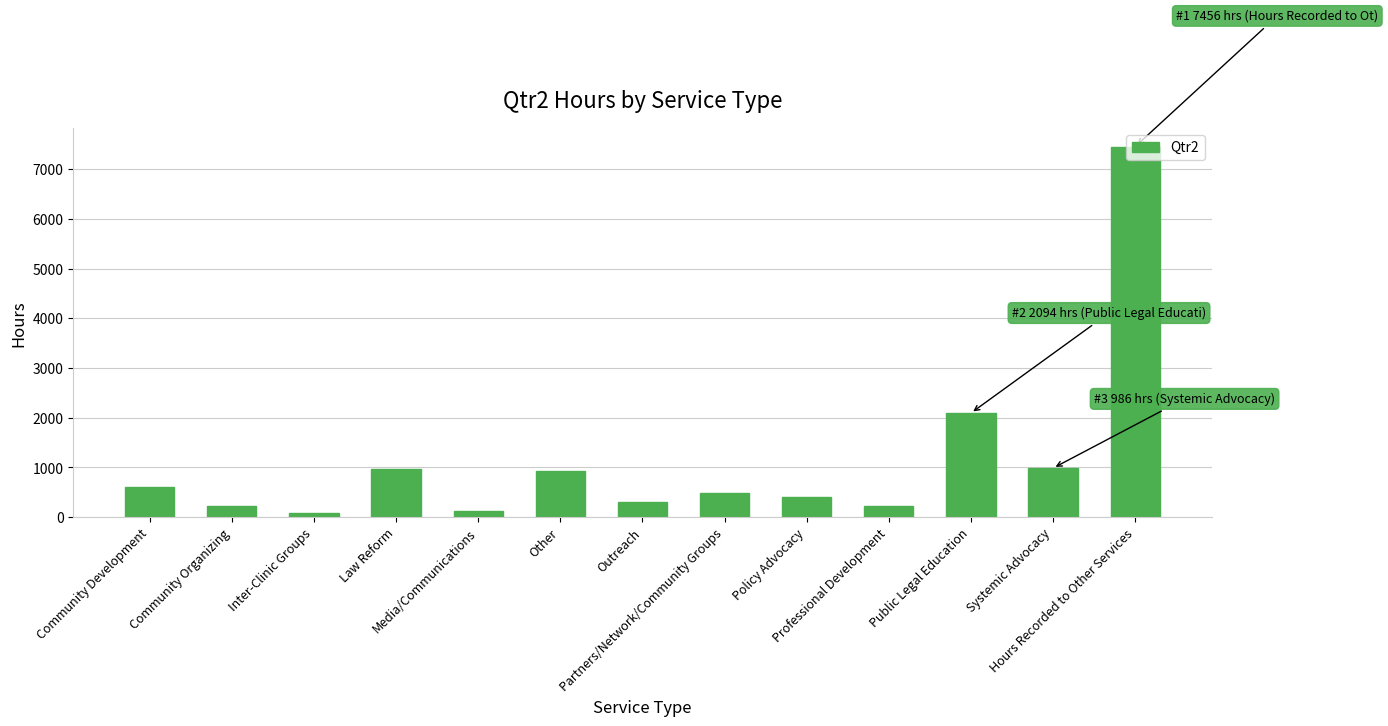

What is the difference between the values at Professional Development and Hours Recorded to Other Services?

7240